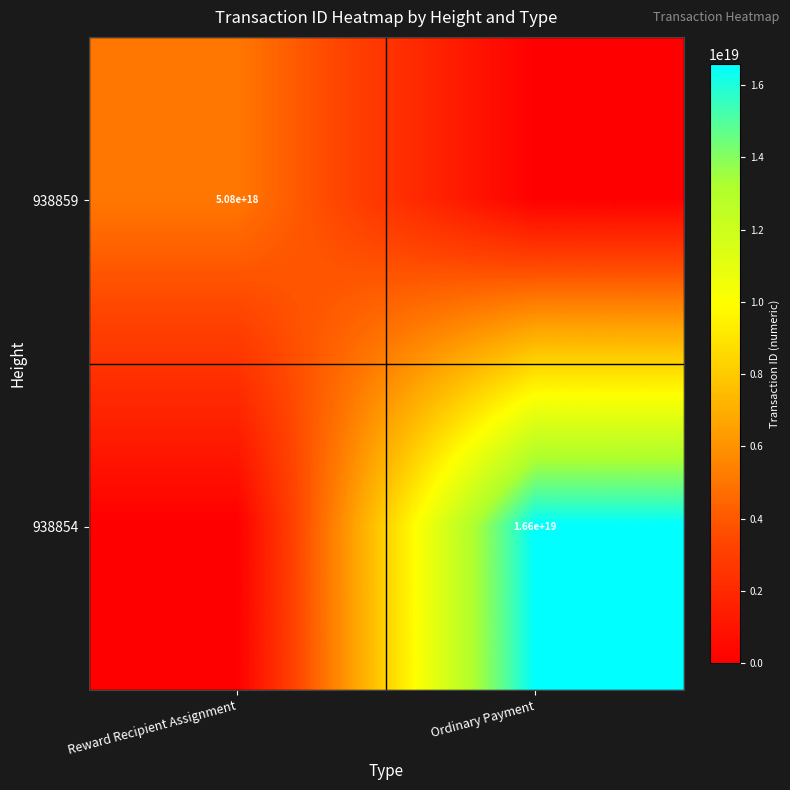

Is it true that 938859 equals 1634614890341296896 at Reward Recipient Assignment?

False